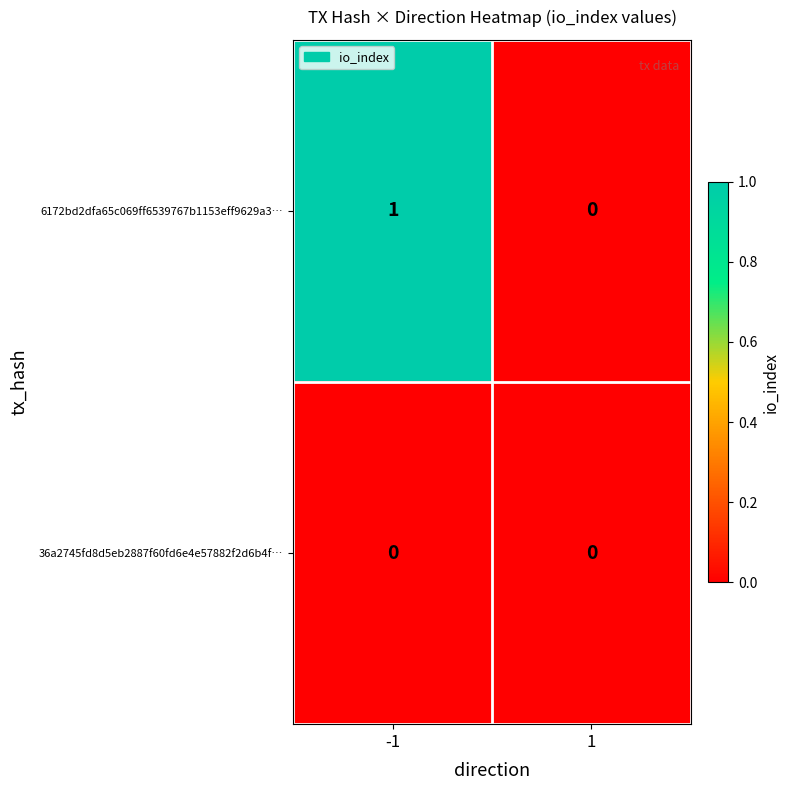

Which series changed the most between -1 and 1?

6172bd2dfa65c069ff6539767b1153eff9629a3…